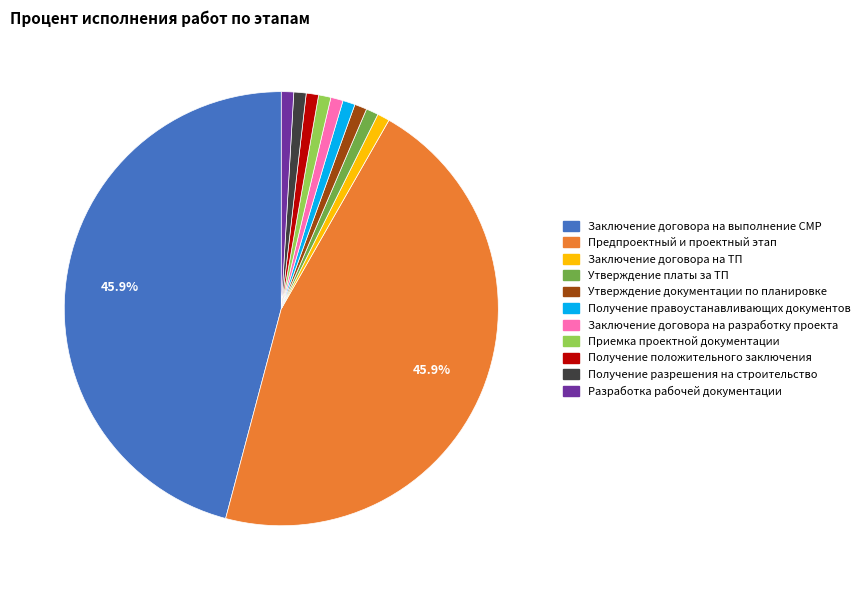

Is there a majority slice in this chart?

No